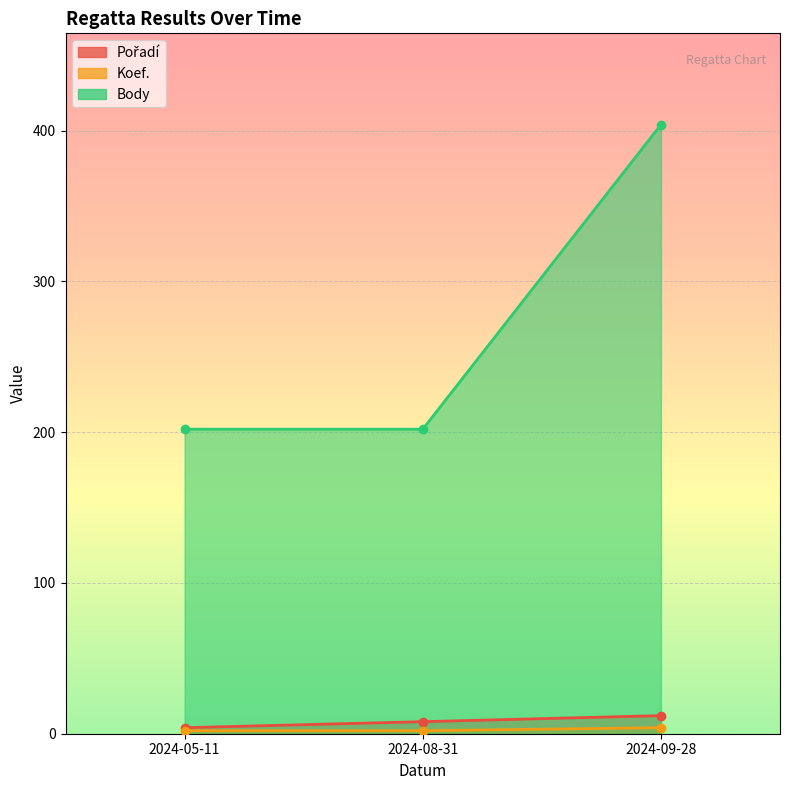

At which label is Body closest to 303?

2024-05-11